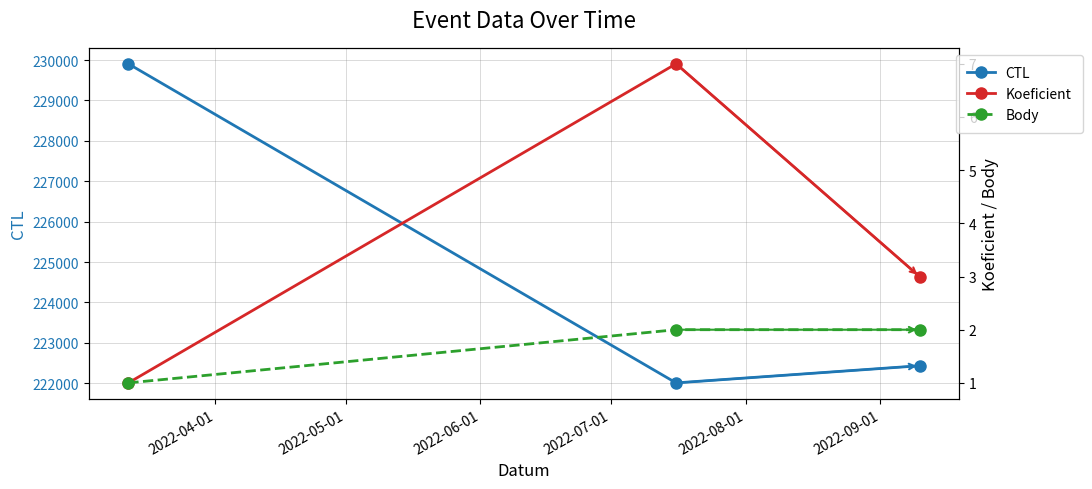

What is the maximum value for Koeficient?

7